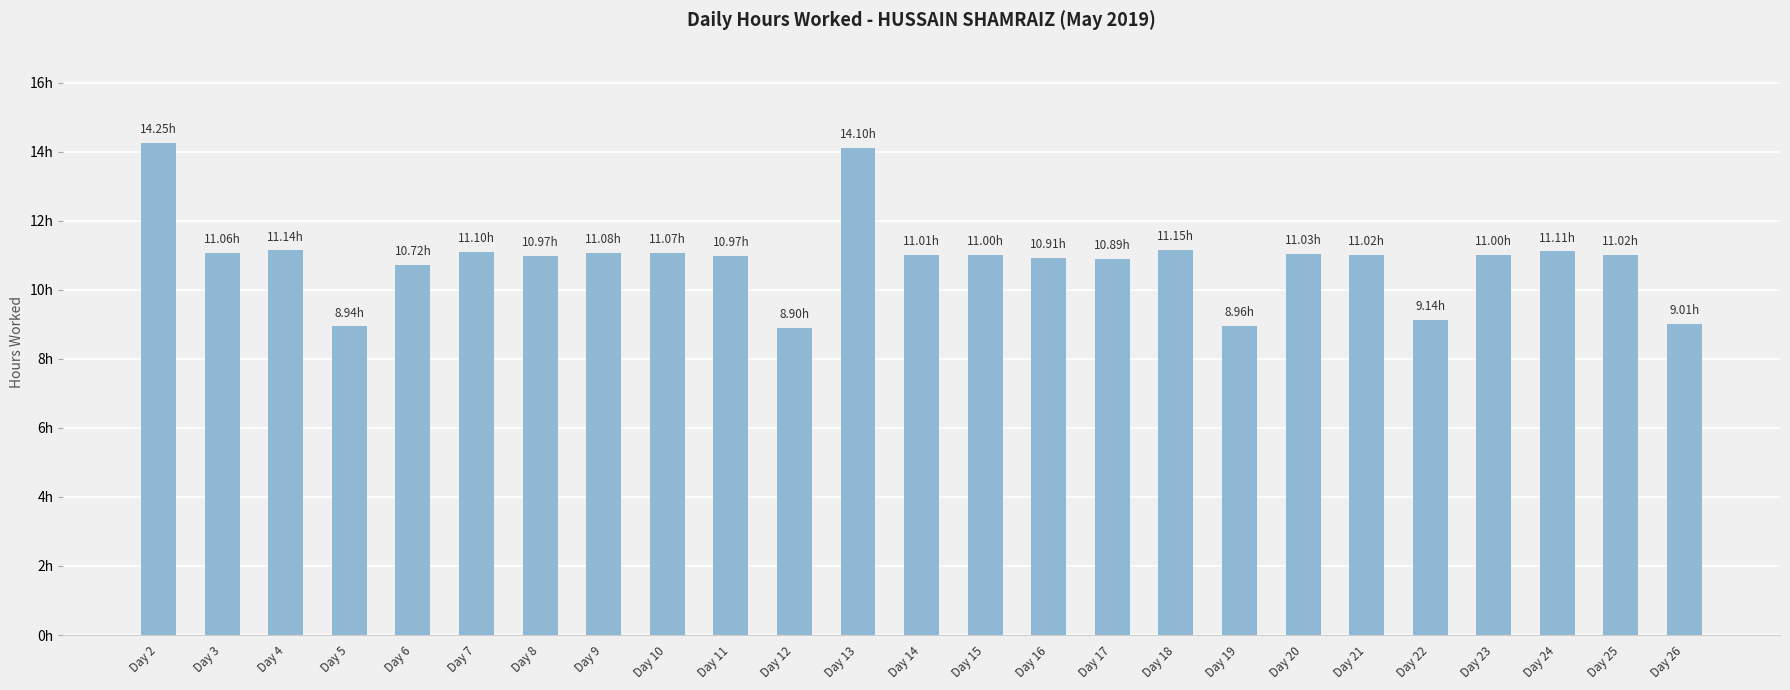

Does the chart contain any negative values?

No